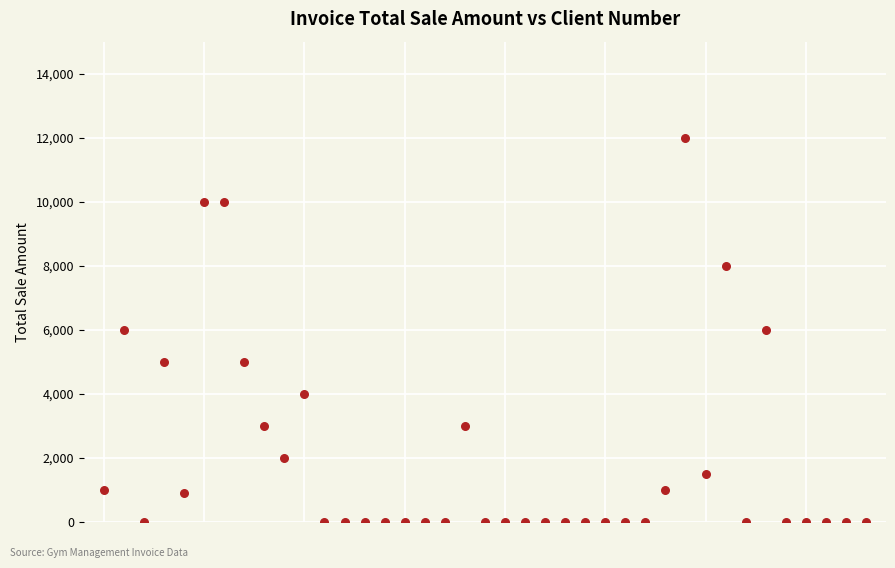

What is the range of Y values (max minus min)?

12000